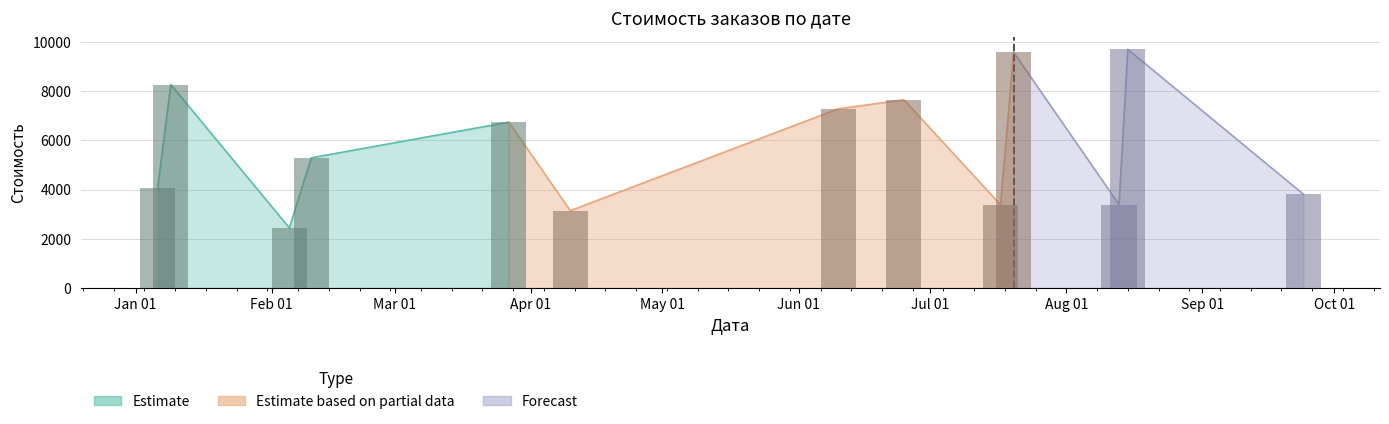

What is the label of the 5th bar from the right?

2022-07-17